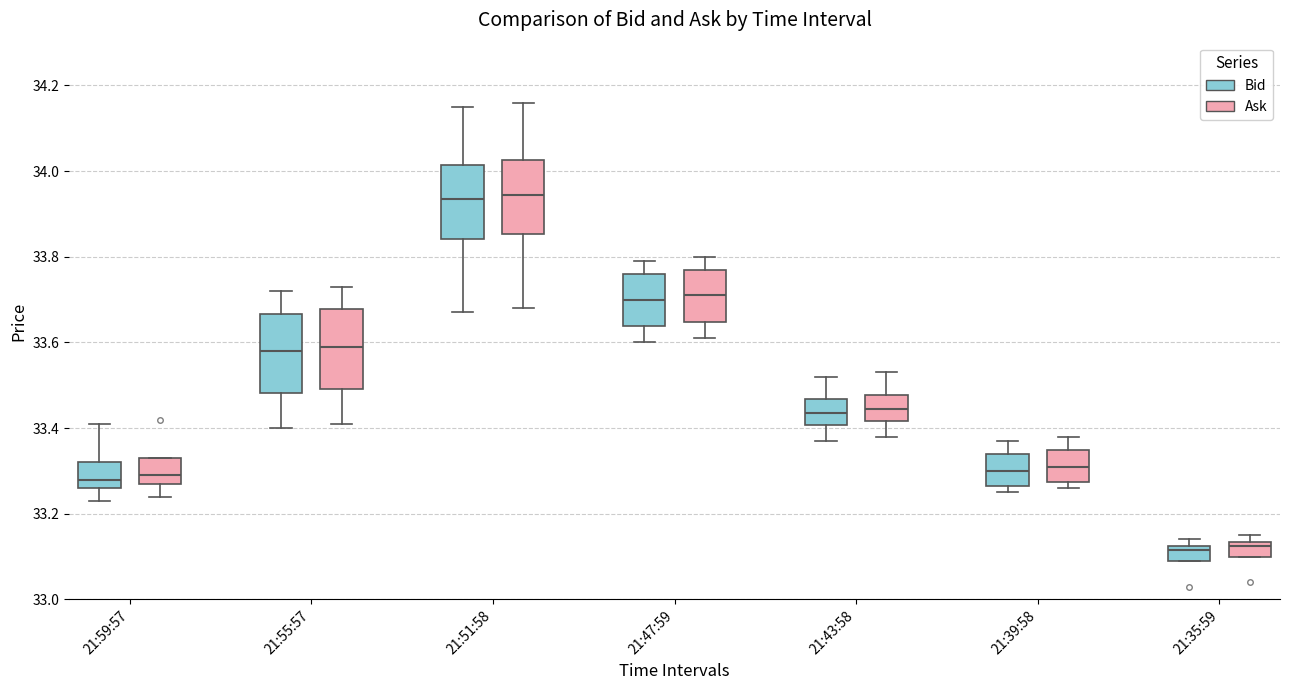

Reading left to right, transcribe this box plot: for each box, give where its median line is, the range the box spans, and where its two whiskers end, as read against the y-axis. The values are not printed on the chart, so give them approximately, as read against the axis.

21:59:57 (Bid): median 33.28, box 33.26 to 33.32, whiskers 33.24 to 33.42
21:59:57 (Ask): median 33.30, box 33.28 to 33.34, whiskers 33.24 to 33.34
21:55:57 (Bid): median 33.58, box 33.48 to 33.66, whiskers 33.40 to 33.72
21:55:57 (Ask): median 33.60, box 33.50 to 33.68, whiskers 33.42 to 33.74
21:51:58 (Bid): median 33.94, box 33.84 to 34.02, whiskers 33.68 to 34.16
21:51:58 (Ask): median 33.94, box 33.86 to 34.02, whiskers 33.68 to 34.16
21:47:59 (Bid): median 33.70, box 33.64 to 33.76, whiskers 33.60 to 33.80
21:47:59 (Ask): median 33.72, box 33.64 to 33.78, whiskers 33.62 to 33.80
21:43:58 (Bid): median 33.44, box 33.40 to 33.46, whiskers 33.38 to 33.52
21:43:58 (Ask): median 33.44, box 33.42 to 33.48, whiskers 33.38 to 33.54
21:39:58 (Bid): median 33.30, box 33.26 to 33.34, whiskers 33.26 (just below the box's lower edge) to 33.38
21:39:58 (Ask): median 33.32, box 33.28 to 33.36, whiskers 33.26 to 33.38
21:35:59 (Bid): median 33.12 (just below the box's upper edge), box 33.10 to 33.12, whiskers 33.10 to 33.14
21:35:59 (Ask): median 33.12, box 33.10 to 33.14, whiskers 33.10 to 33.16